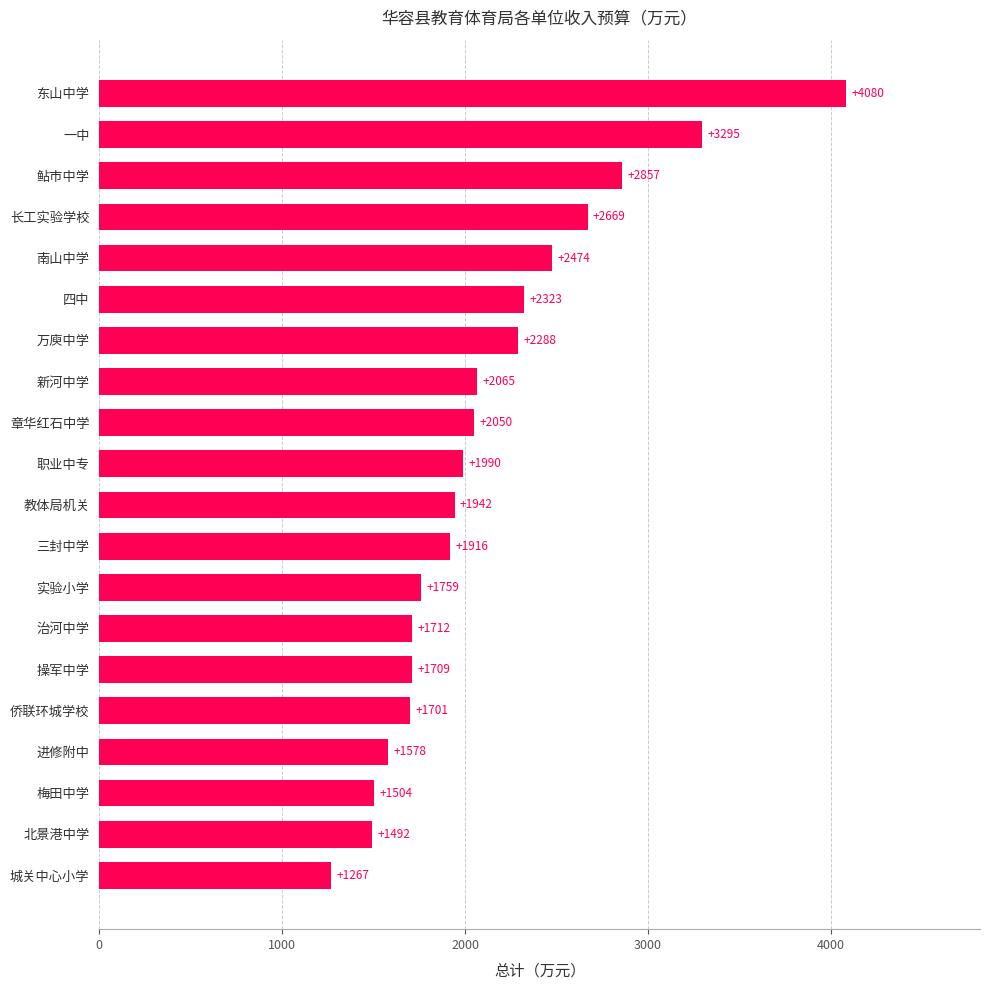

Is it true that the value at 南山中学 is 537?

False